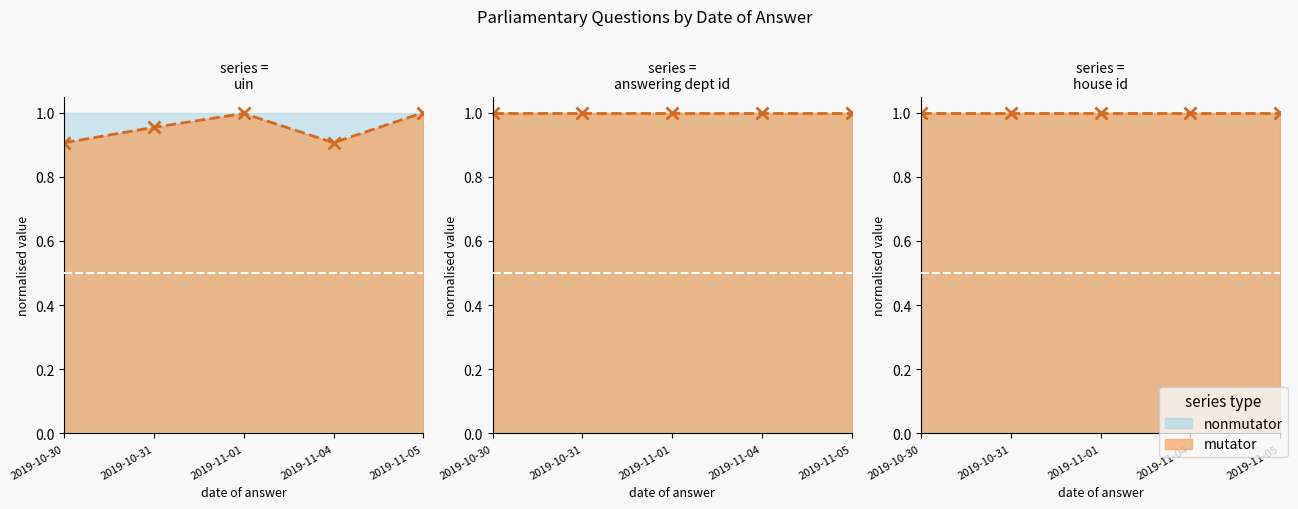

True or false: house id and answering dept id intersect in this chart.

False